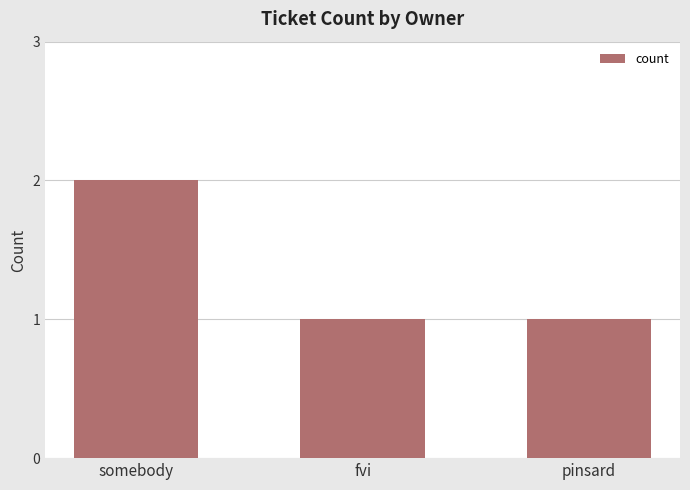

True or false: the data shows 1 at somebody.

False